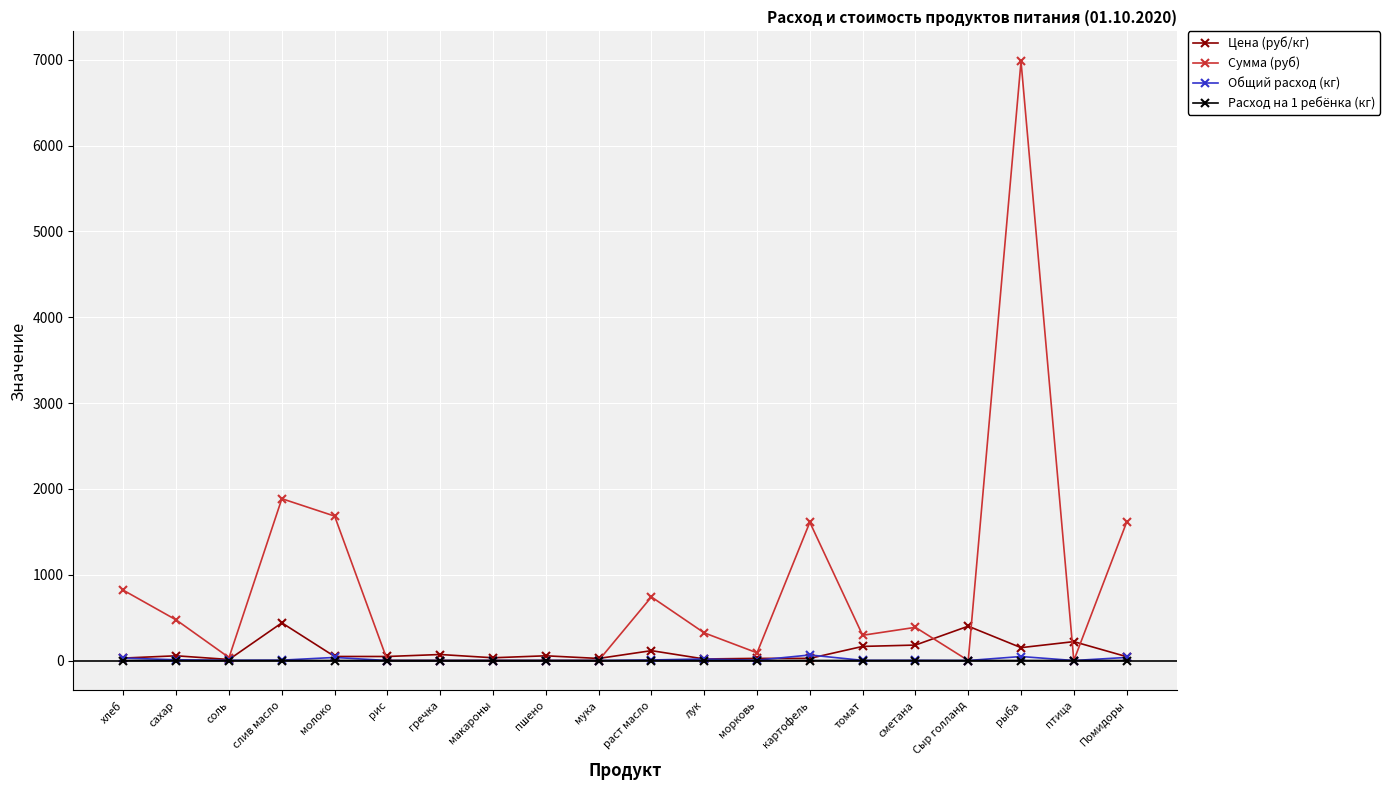

Between макароны and раст масло, which series saw the biggest shift?

Сумма (руб)